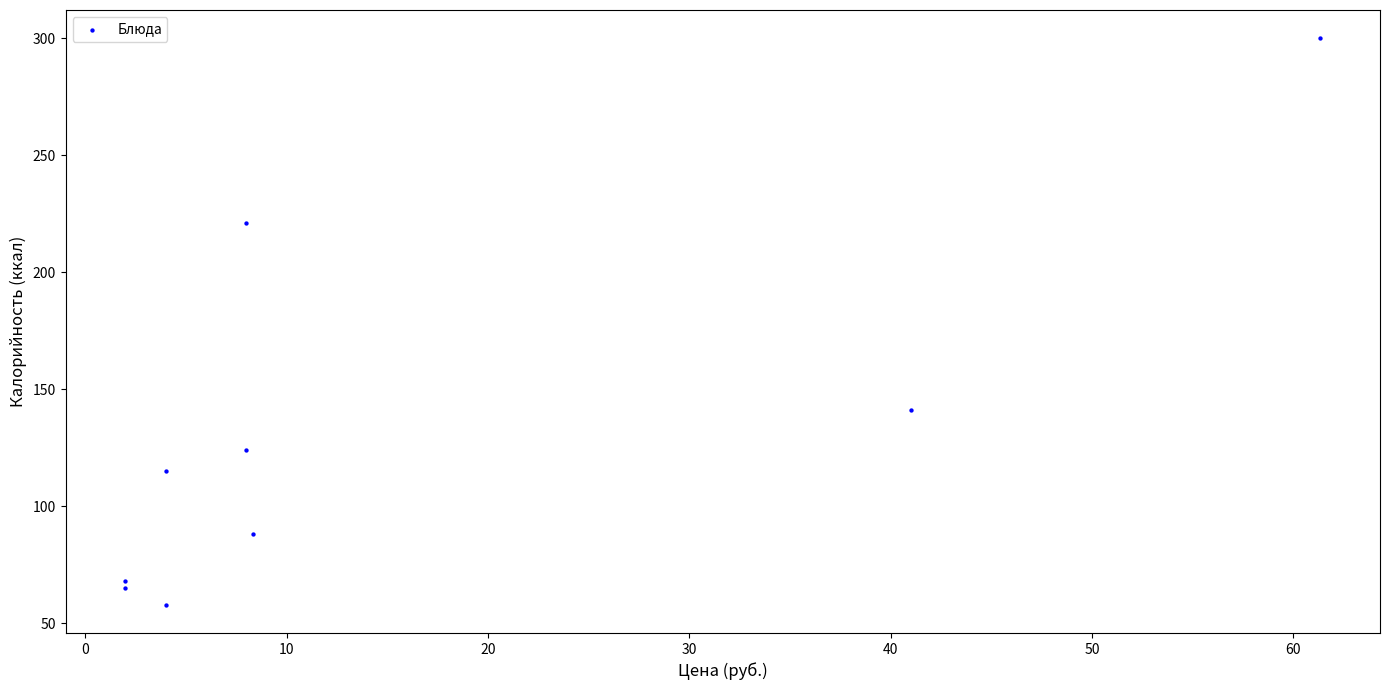

What is the average Y value?

131